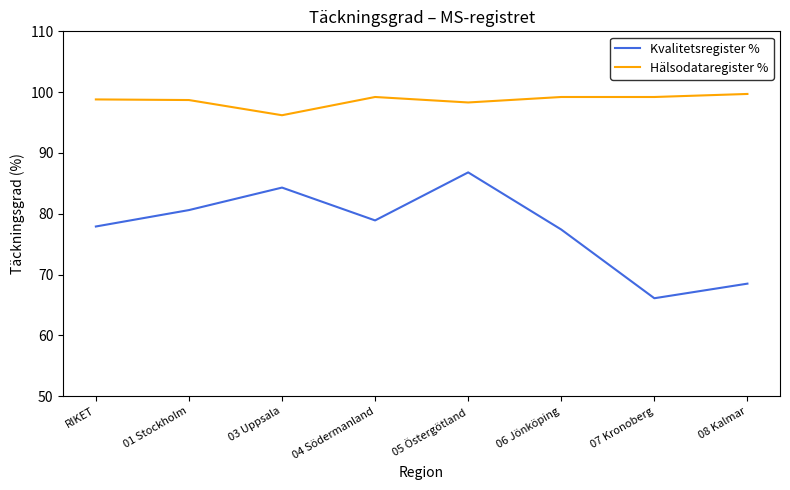

At how many categories does at least one series exceed 69?

8